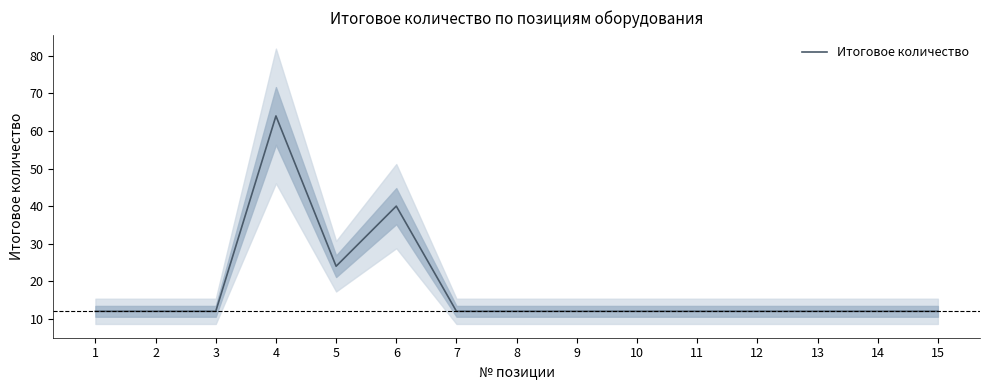

True or false: the data shows 56 at 6.

False